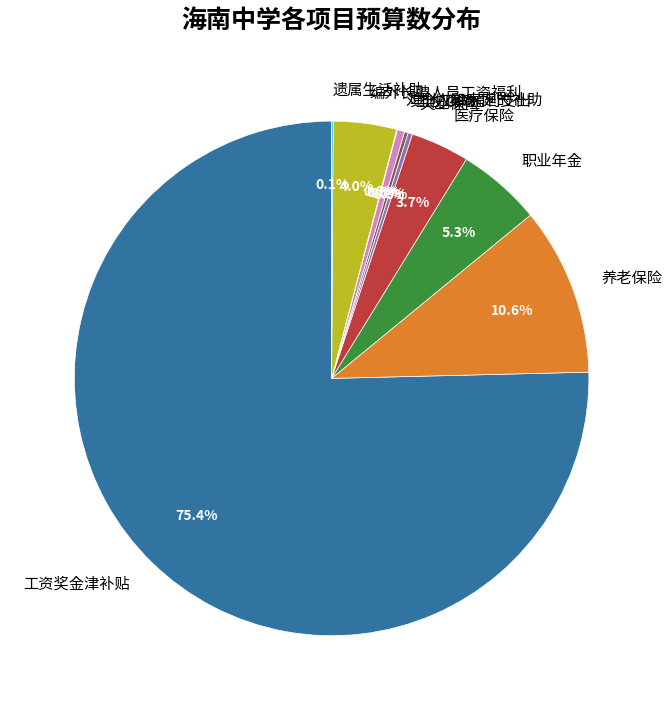

Which category accounts for the majority?

工资奖金津补贴